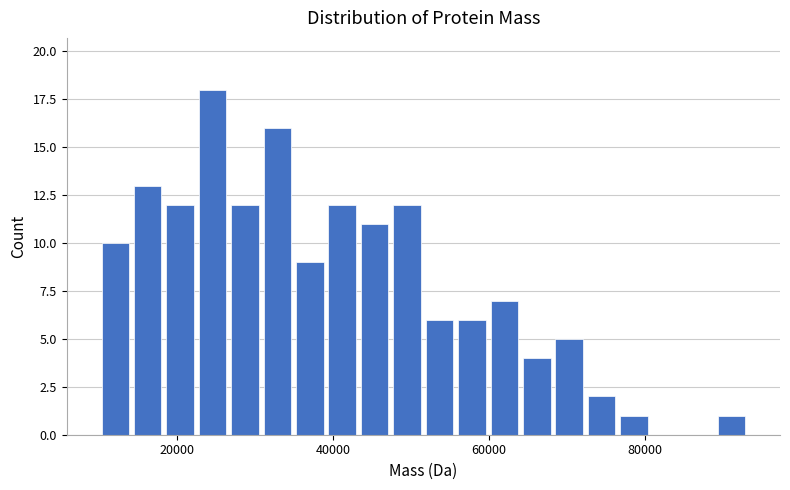

Around what value on the x-axis is the tallest bar? Give the approximate position of its centre, as read against the axis.

24000